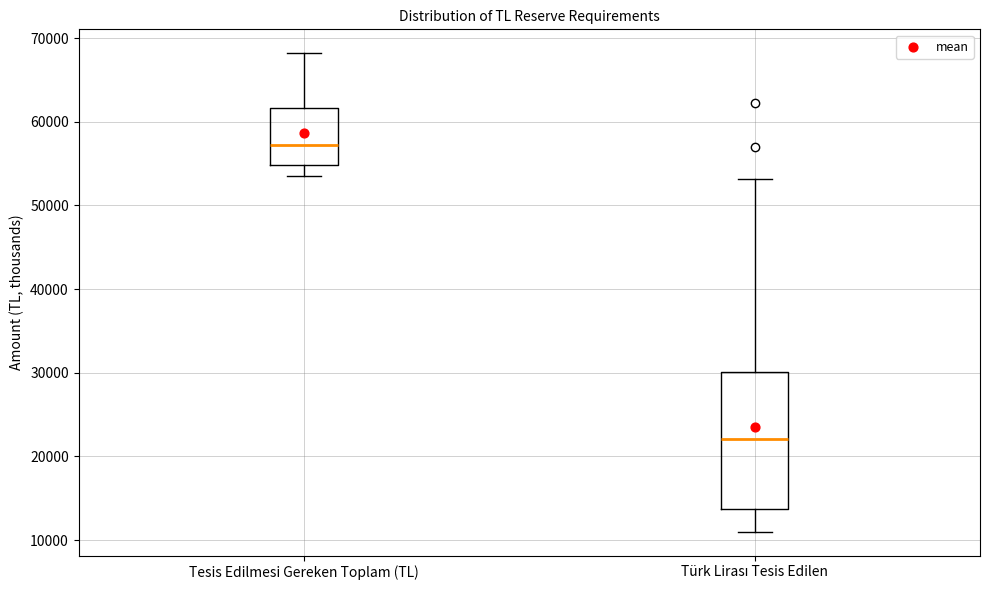

Which box is the tallest, from its lower edge to its upper edge?

Türk Lirası Tesis Edilen